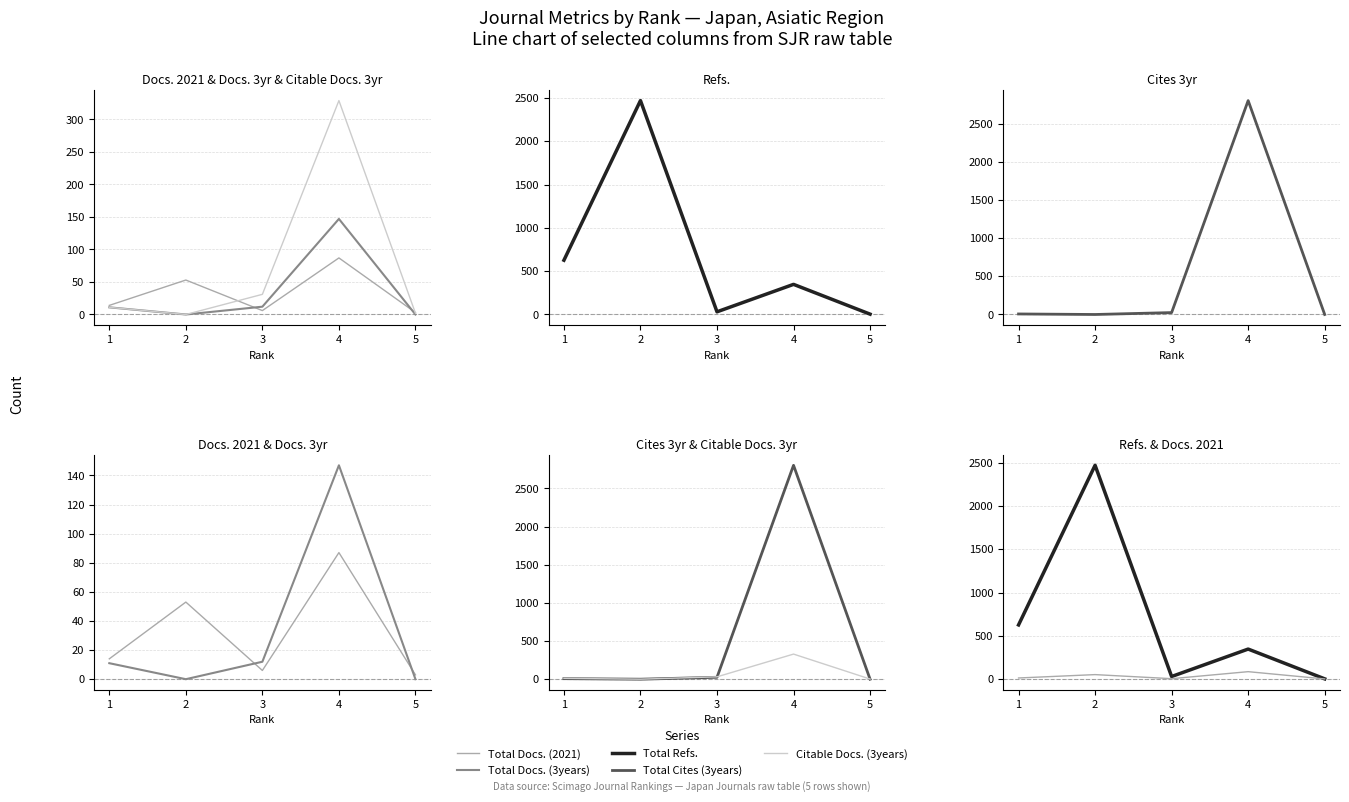

Which series has the widest spread of values?

Total Cites (3years)